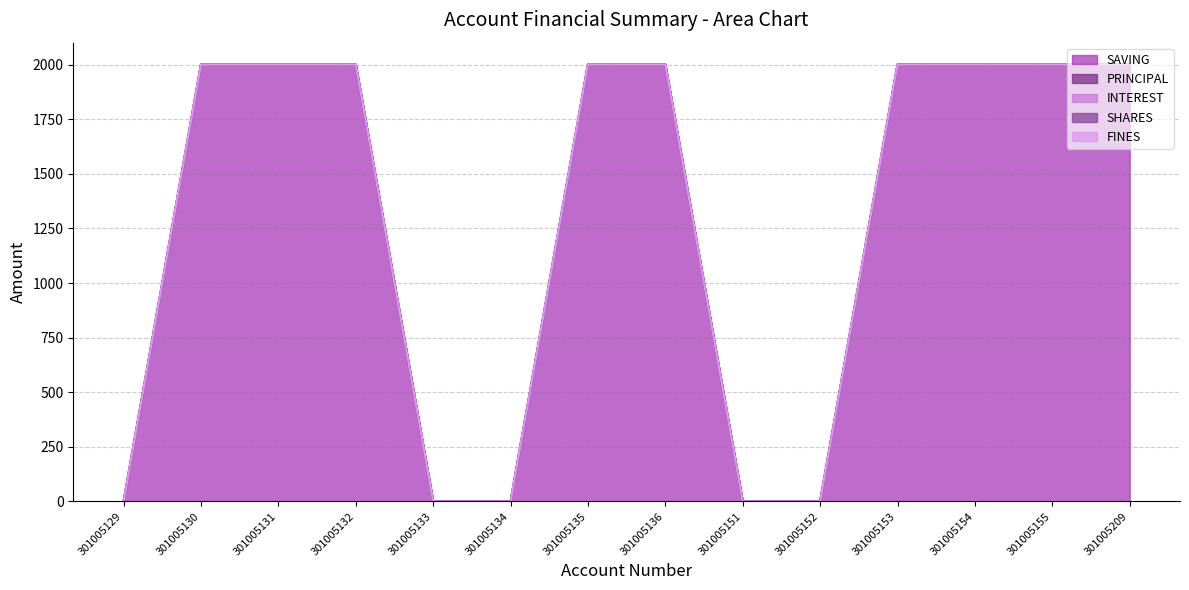

True or false: SHARES and INTEREST cross at least once.

False